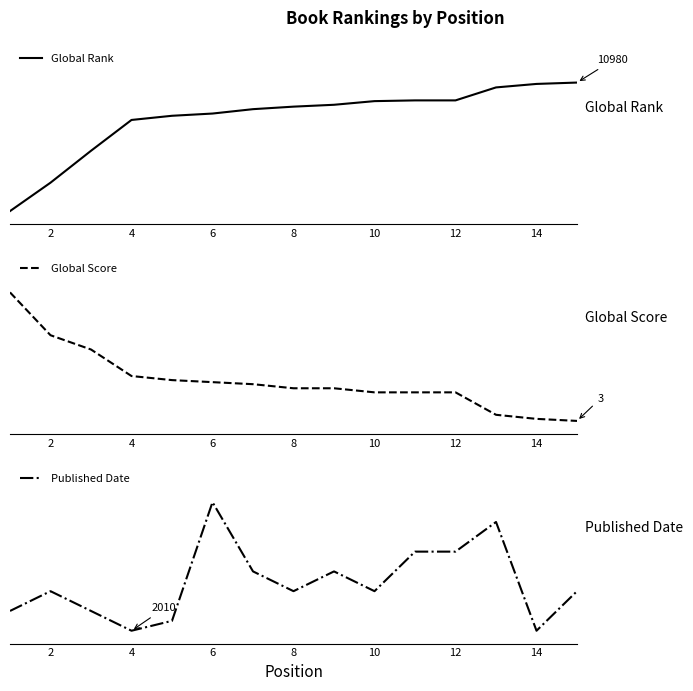

What is the sum of all Global Score values?

4.7